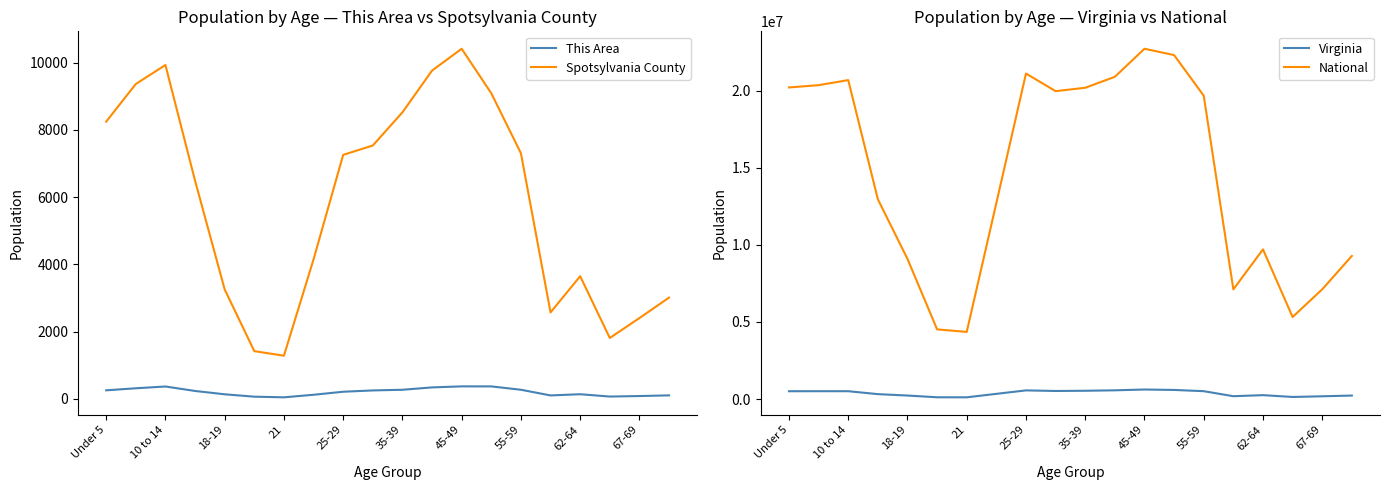

What is the value of the Virginia point at the 19th from the left?

182148